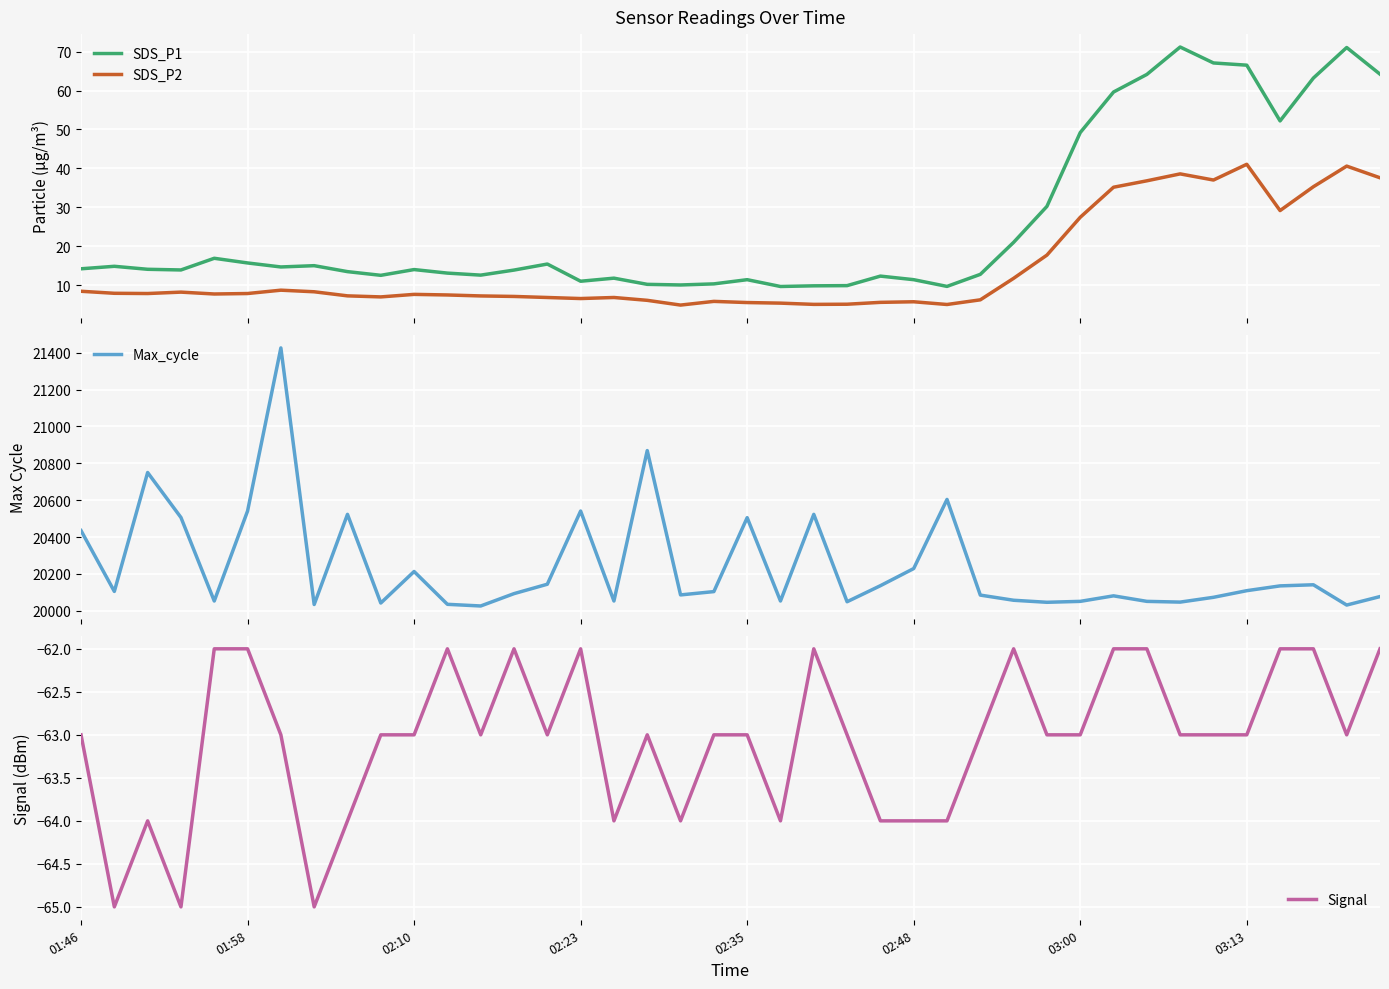

Reading left to right, transcribe all the data shown in this chart.

SDS_P1: 14.2	14.8	14.1	13.9	16.9	15.7	14.7	15.0	13.4	12.5	14.0	13.1	12.6	13.8	15.4	11.0	11.8	10.2	10.0	10.3	11.4	9.6	9.8	9.8	12.3	11.4	9.7	12.8	21.0	30.2	49.2	59.6	64.2	71.2	67.1	66.5	52.2	63.2	71.1	64.2
SDS_P2: 8.4	7.9	7.8	8.2	7.7	7.8	8.7	8.3	7.2	7.0	7.6	7.5	7.2	7.1	6.8	6.5	6.8	6.1	4.8	5.8	5.5	5.3	5.0	5.1	5.5	5.7	5.0	6.2	11.7	17.7	27.4	35.1	36.8	38.6	37.0	41.0	29.1	35.3	40.6	37.6
Max_cycle: 20435.0	20105.0	20750.0	20506.0	20053.0	20541.0	21426.0	20034.0	20523.0	20042.0	20213.0	20035.0	20026.0	20093.0	20144.0	20541.0	20053.0	20869.0	20086.0	20104.0	20505.0	20053.0	20523.0	20049.0	20136.0	20229.0	20604.0	20085.0	20057.0	20046.0	20051.0	20081.0	20051.0	20047.0	20073.0	20109.0	20135.0	20141.0	20031.0	20077.0
Signal: -63.0	-65.0	-64.0	-65.0	-62.0	-62.0	-63.0	-65.0	-64.0	-63.0	-63.0	-62.0	-63.0	-62.0	-63.0	-62.0	-64.0	-63.0	-64.0	-63.0	-63.0	-64.0	-62.0	-63.0	-64.0	-64.0	-64.0	-63.0	-62.0	-63.0	-63.0	-62.0	-62.0	-63.0	-63.0	-63.0	-62.0	-62.0	-63.0	-62.0